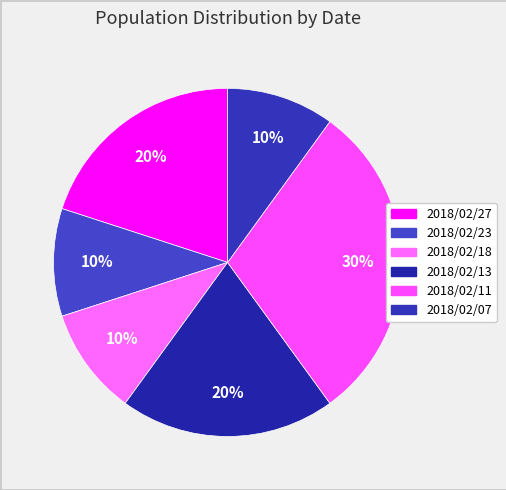

What is the total percentage of 2018/02/27 and 2018/02/07?

30.0%